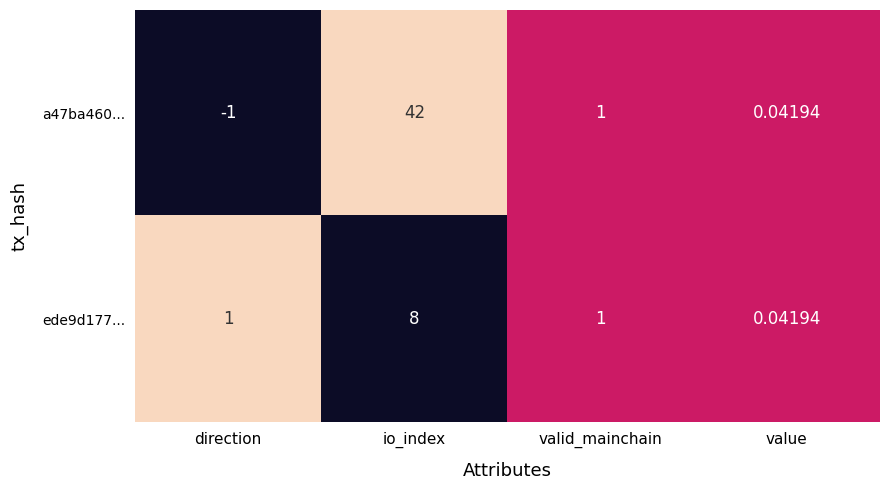

List the labels in order of a47ba460... value, largest first.

io_index, valid_mainchain, value, direction